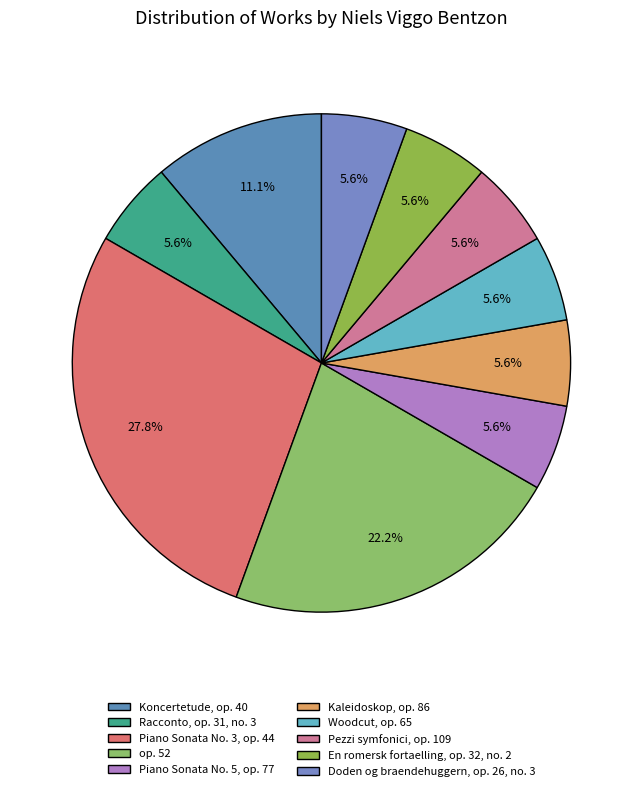

What is the smallest slice in the pie chart?

Racconto, op. 31, no. 3